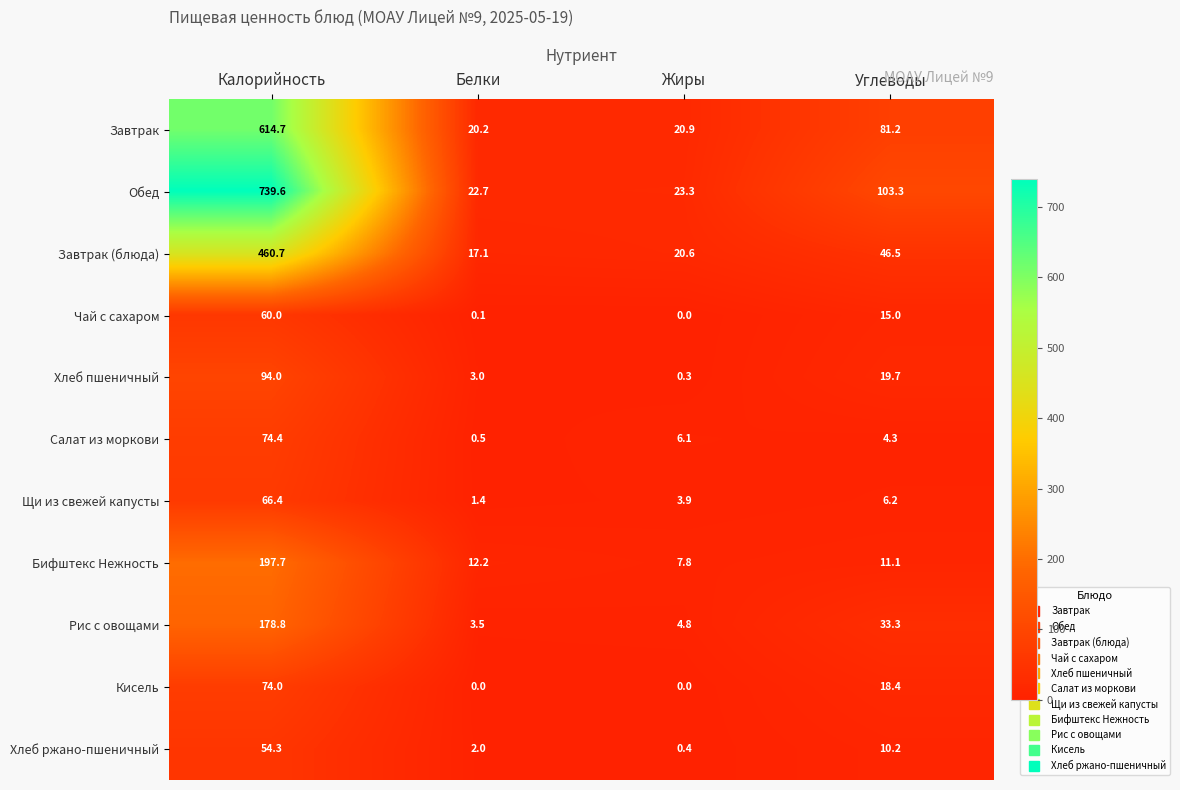

At which category is the sum across all series the highest?

Калорийность